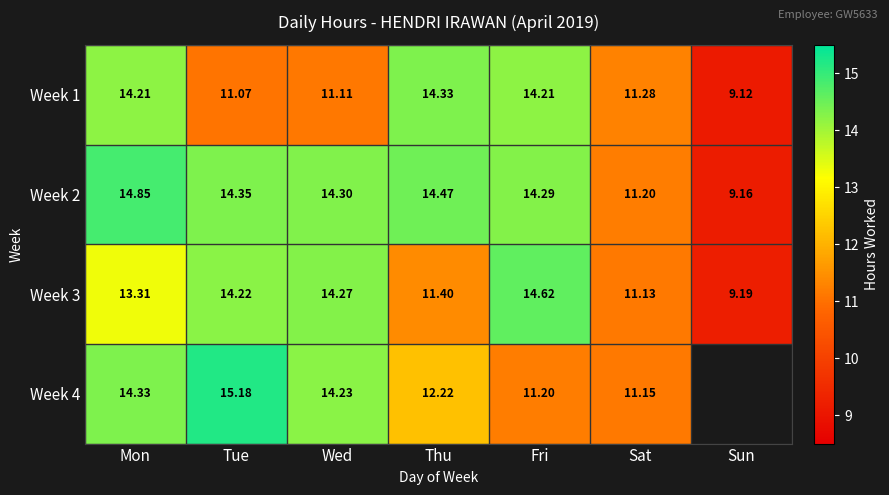

At which label does Week 3 first exceed 13?

Mon